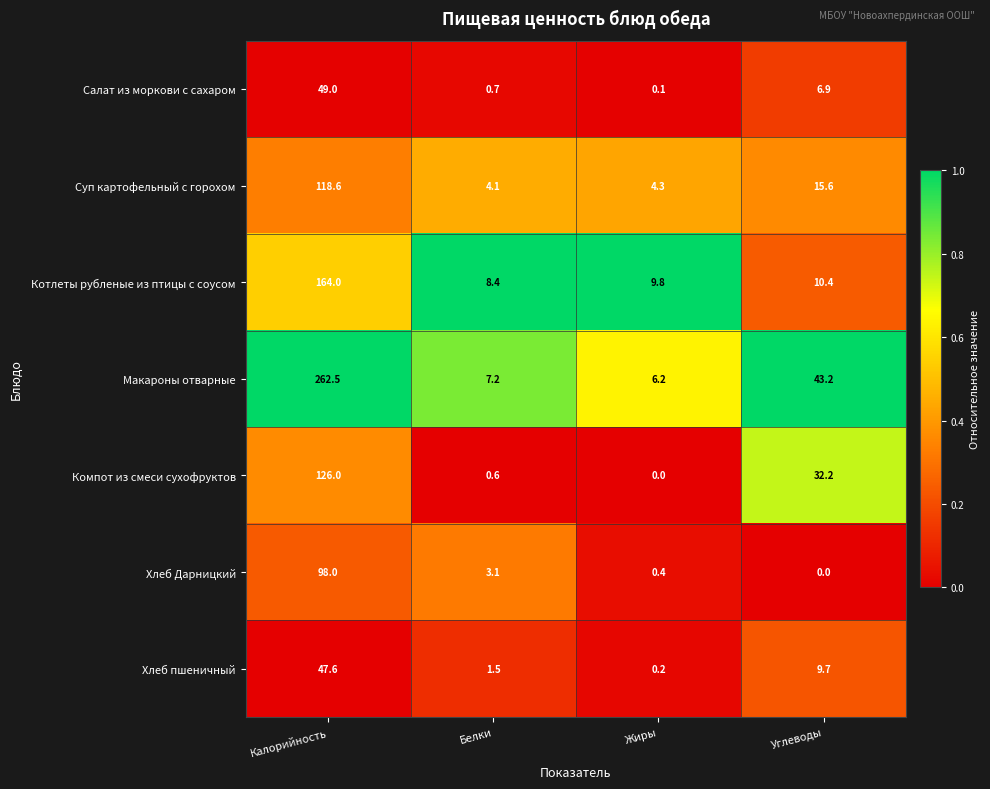

True or false: Компот из смеси сухофруктов has a value of -50.2 at Жиры.

False